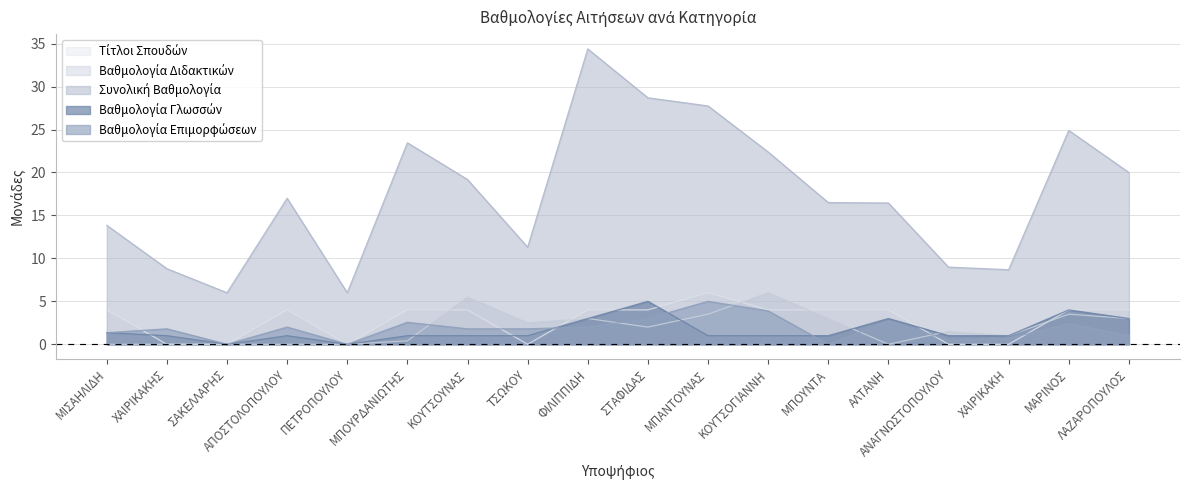

In Βαθμολογία Επιμορφώσεων, how many points are lower than both neighbors (excluding endpoints)?

4